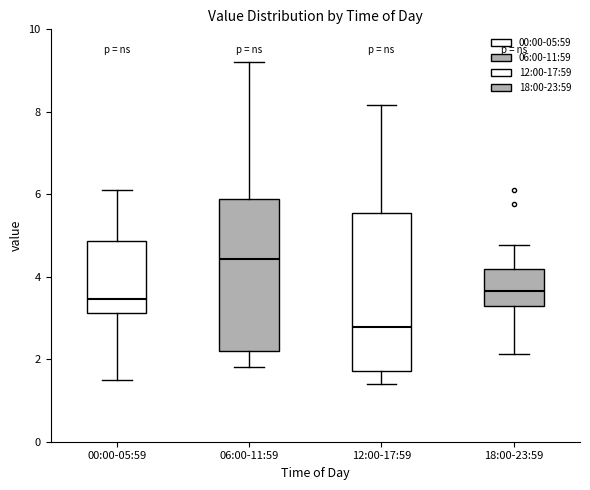

Reading left to right, transcribe this box plot: for each box, give where its median line is, the range the box spans, and where its two whiskers end, as read against the y-axis. The values are not printed on the chart, so give them approximately, as read against the axis.

00:00-05:59: median 3.4, box 3.2 to 4.8, whiskers 1.6 to 6.2
06:00-11:59: median 4.4, box 2.2 to 5.8, whiskers 1.8 to 9.2
12:00-17:59: median 2.8, box 1.8 to 5.6, whiskers 1.4 to 8.2
18:00-23:59: median 3.6, box 3.2 to 4.2, whiskers 2.2 to 4.8